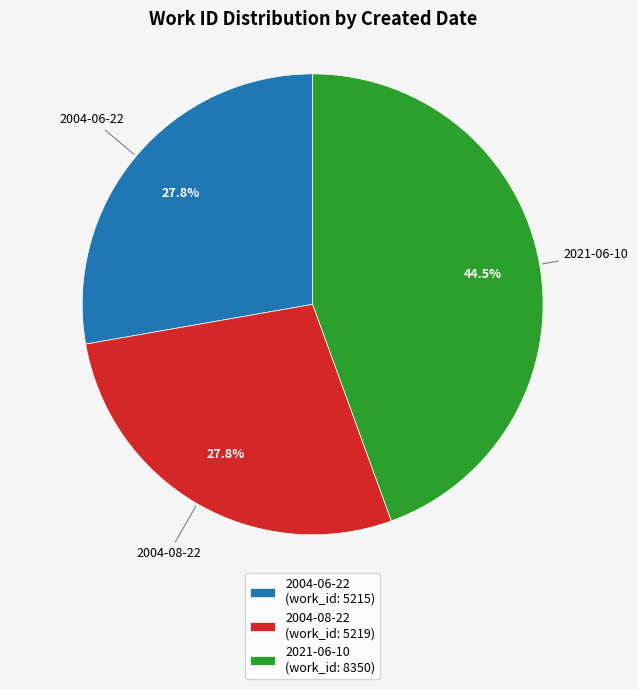

Is it true that 2004-08-22 is 39% of the pie?

False